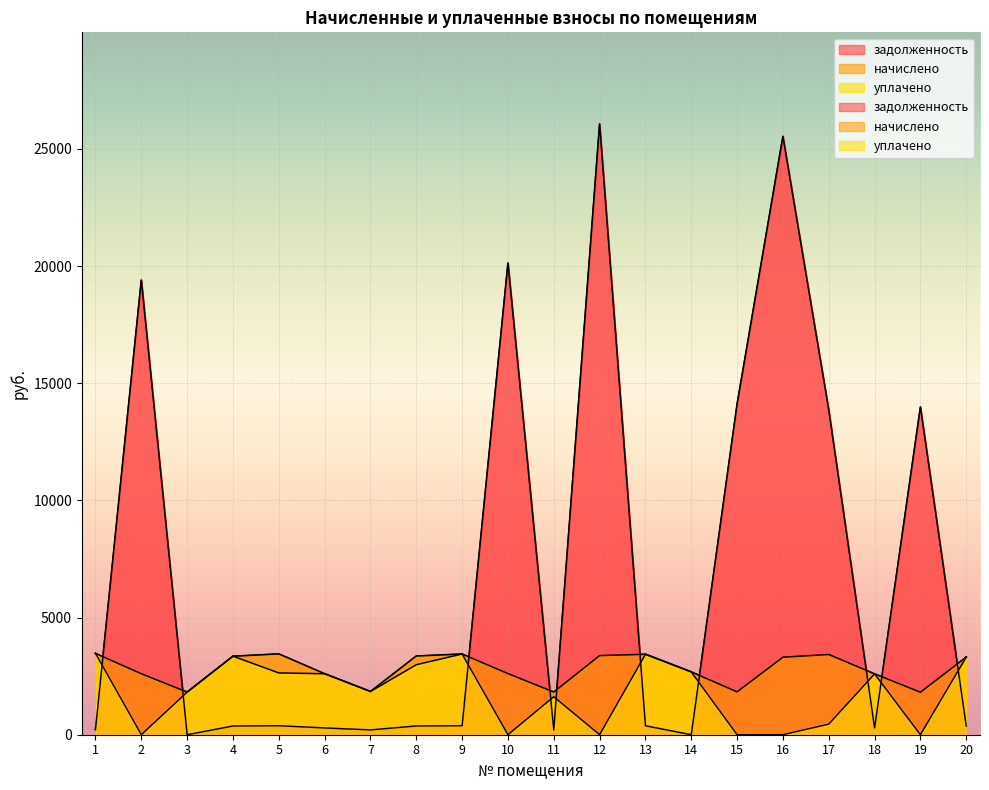

List the labels in order of задолженность value, largest first.

12, 16, 10, 2, 15, 19, 17, 5, 9, 13, 8, 4, 20, 6, 18, 1, 7, 11, 3, 14